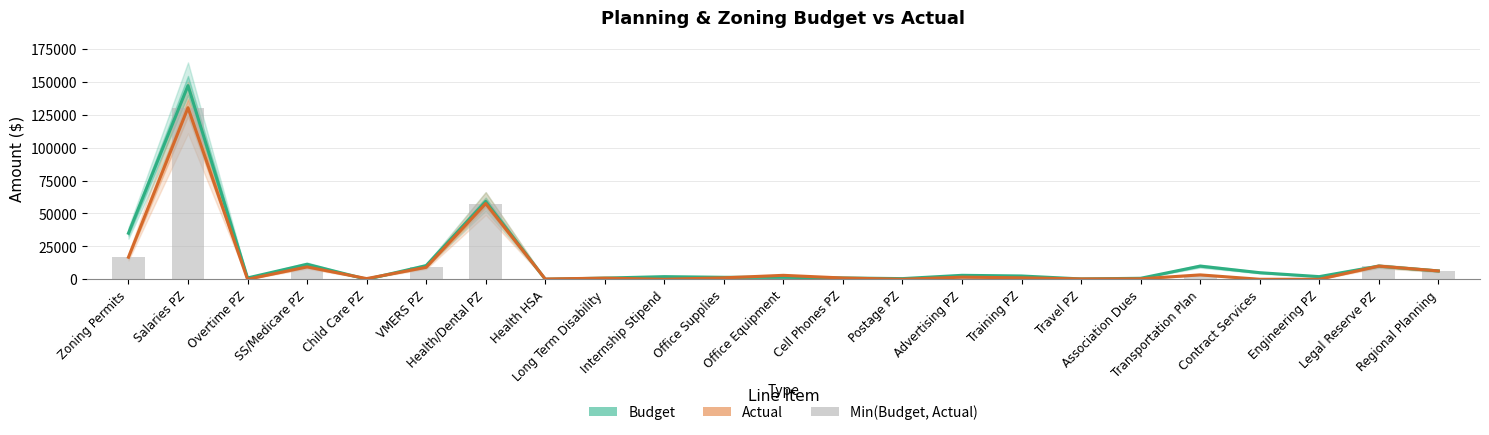

What is the label of the 15th bar from the left?

Advertising PZ